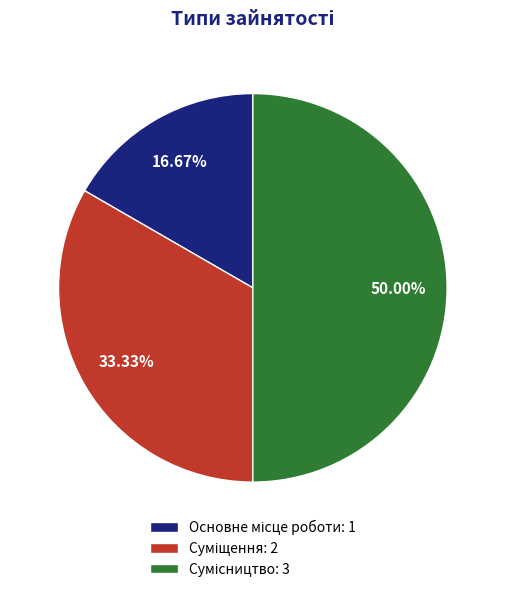

Approximately how many times larger is the value at Суміщення compared to Основне місце роботи?

2.0